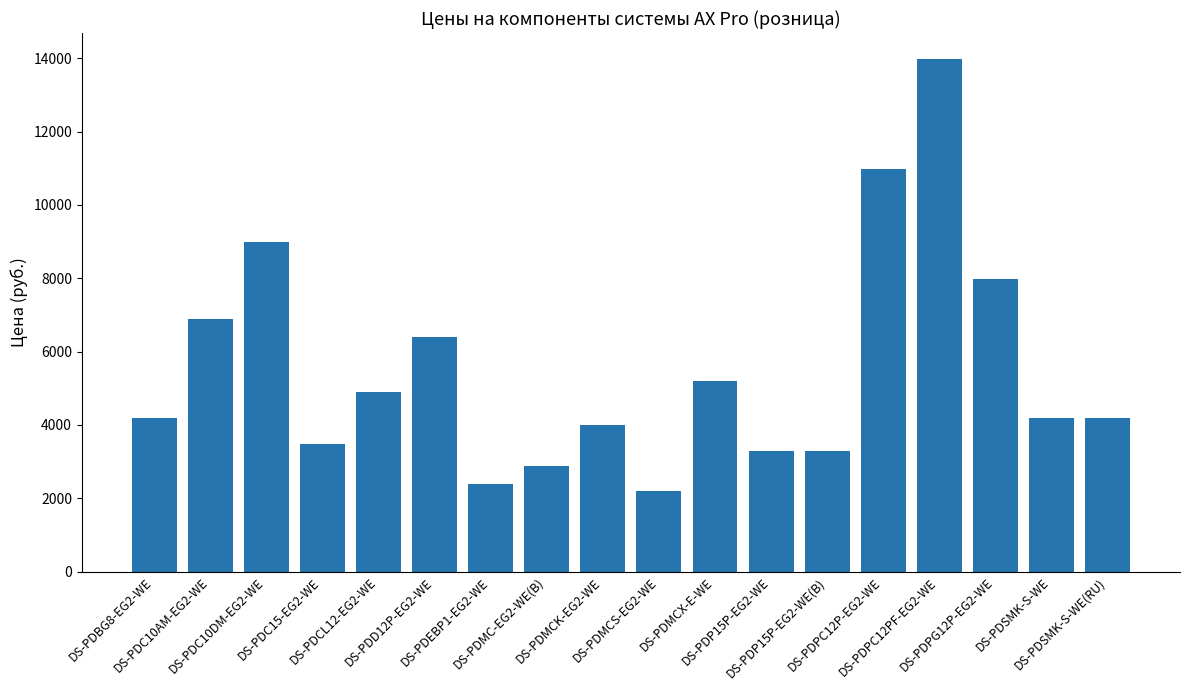

What is the value of the 4th bar from the left?

3490